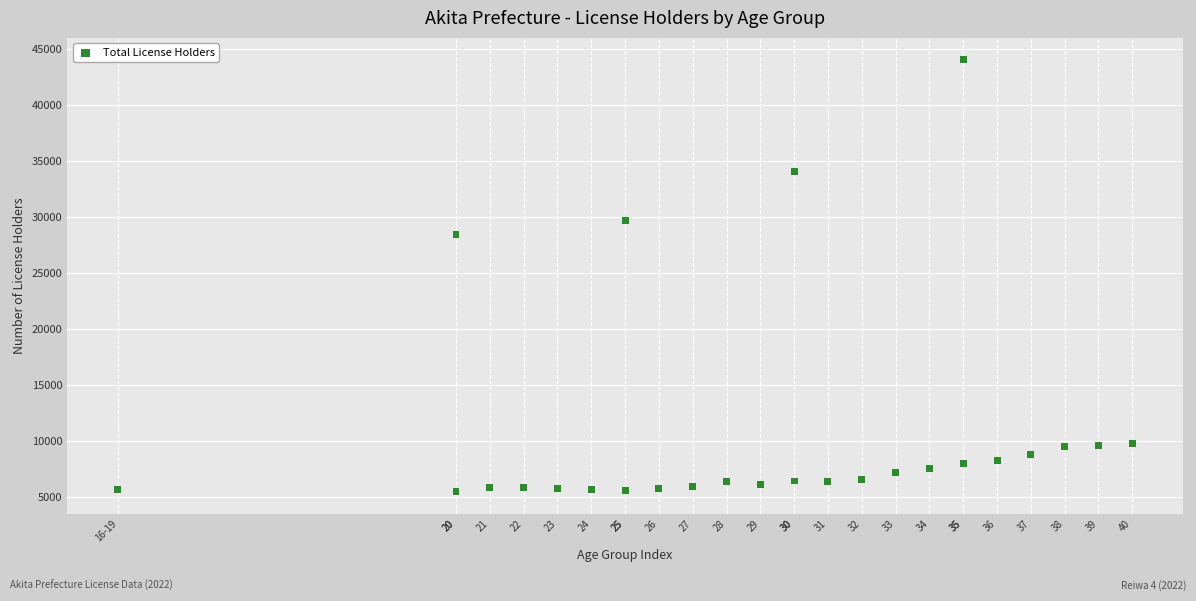

What Y value in the scatter plot is closest to 24735?

28442